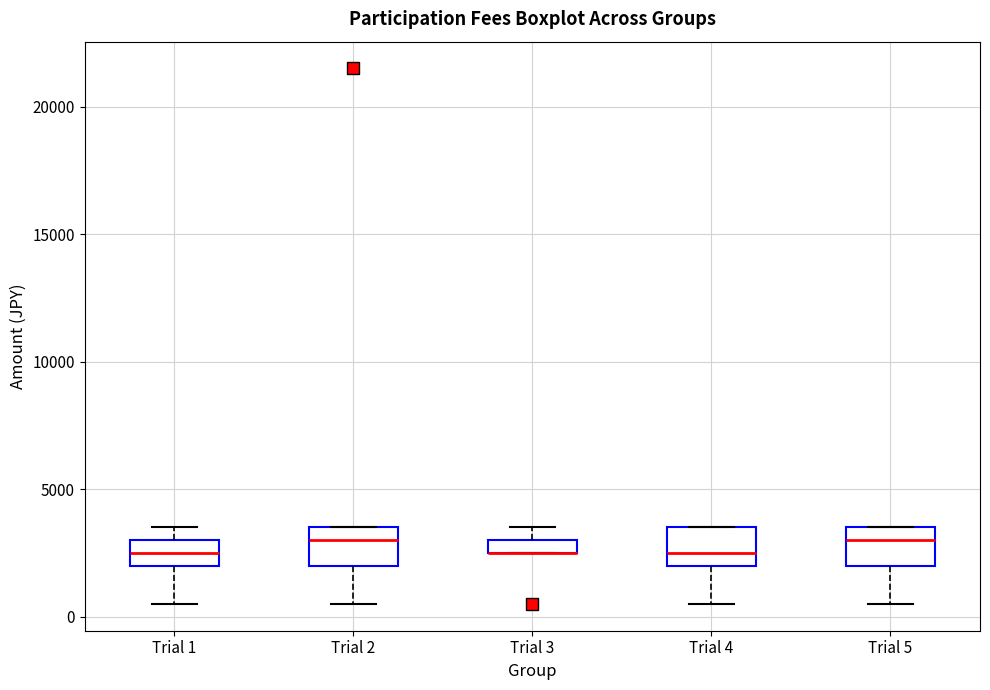

Where is the upper edge of the box for Trial 1 on the y-axis? The values are not printed on the chart, so give them approximately, as read against the axis.

3000